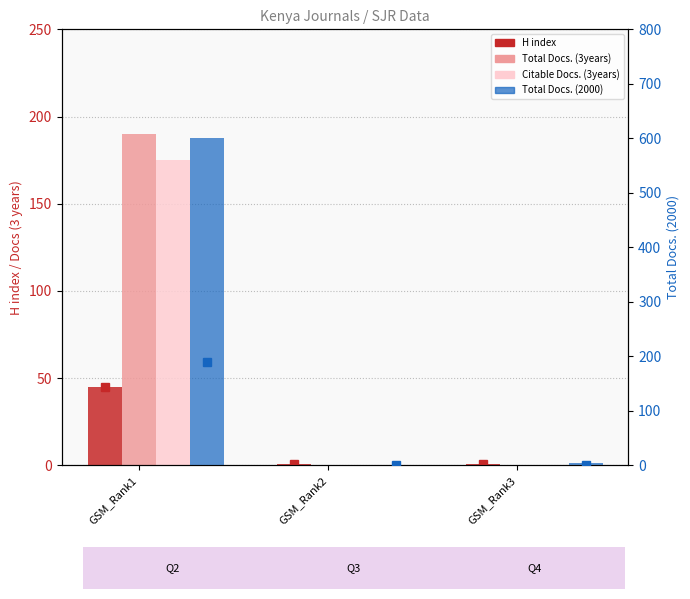

What is the difference between the highest and lowest values at GSM_Rank3?

4